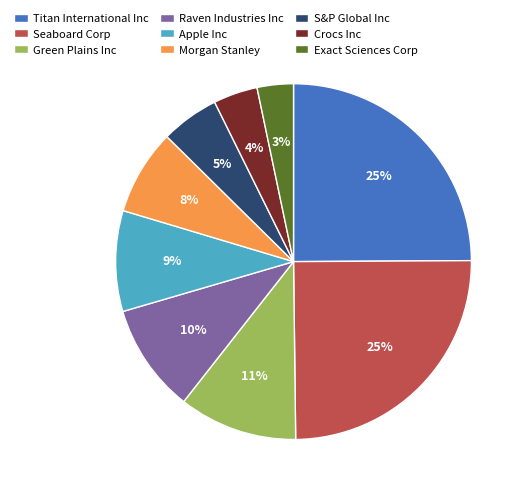

Do Crocs Inc and Seaboard Corp together represent more than half of the pie?

No